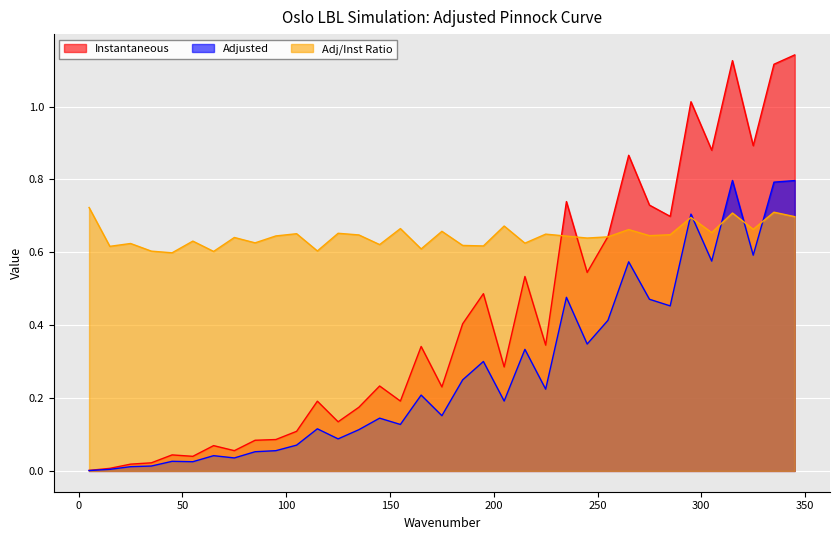

What are all the series names shown in the legend?

Instantaneous, Adjusted, Adj/Inst Ratio